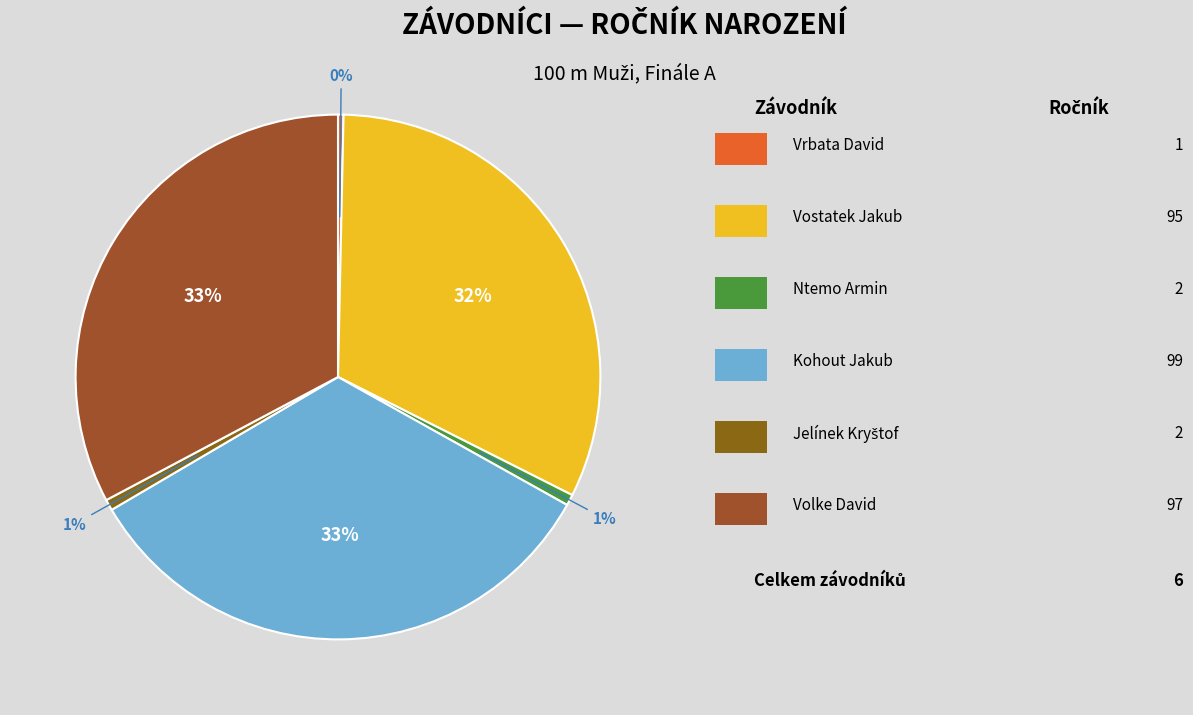

How many segments does this pie chart have?

6